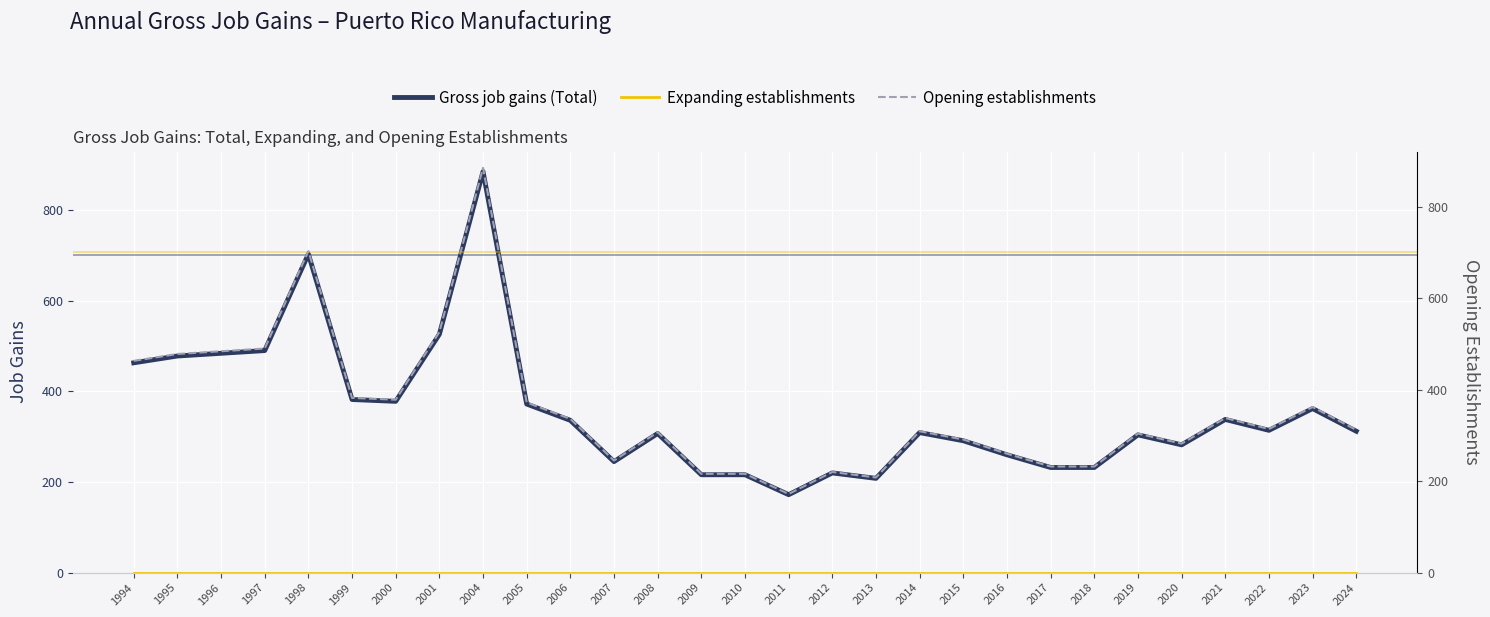

Which series has the largest total across all categories?

Gross job gains (Total)